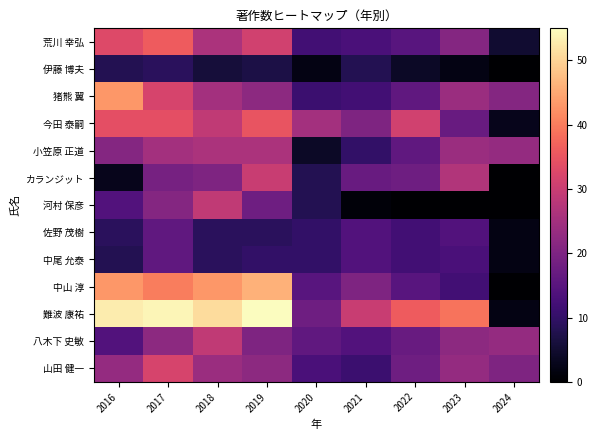

Reading left to right, what are all the values shown in this chart?

荒川 幸弘: 2016=33	2017=36	2018=26	2019=31	2020=12	2021=13	2022=15	2023=21	2024=5
伊藤 博夫: 2016=8	2017=9	2018=6	2019=7	2020=2	2021=8	2022=4	2023=2	2024=0
猪熊 翼: 2016=43	2017=32	2018=25	2019=22	2020=11	2021=12	2022=16	2023=24	2024=21
今田 泰嗣: 2016=34	2017=34	2018=29	2019=35	2020=25	2021=20	2022=31	2023=17	2024=3
小笠原 正道: 2016=21	2017=25	2018=26	2019=26	2020=4	2021=10	2022=16	2023=24	2024=23
カランジット: 2016=3	2017=19	2018=20	2019=30	2020=8	2021=17	2022=18	2023=27	2024=0
河村 保彦: 2016=14	2017=21	2018=29	2019=18	2020=8	2021=1	2022=0	2023=0	2024=0
佐野 茂樹: 2016=9	2017=16	2018=9	2019=9	2020=10	2021=14	2022=12	2023=14	2024=2
中尾 允泰: 2016=8	2017=16	2018=9	2019=10	2020=10	2021=14	2022=12	2023=13	2024=2
中山 淳: 2016=43	2017=40	2018=43	2019=46	2020=15	2021=20	2022=15	2023=12	2024=0
難波 康祐: 2016=53	2017=54	2018=51	2019=55	2020=18	2021=30	2022=36	2023=39	2024=2
八木下 史敏: 2016=14	2017=22	2018=29	2019=20	2020=16	2021=14	2022=17	2023=22	2024=23
山田 健一: 2016=23	2017=32	2018=24	2019=22	2020=13	2021=11	2022=18	2023=23	2024=20